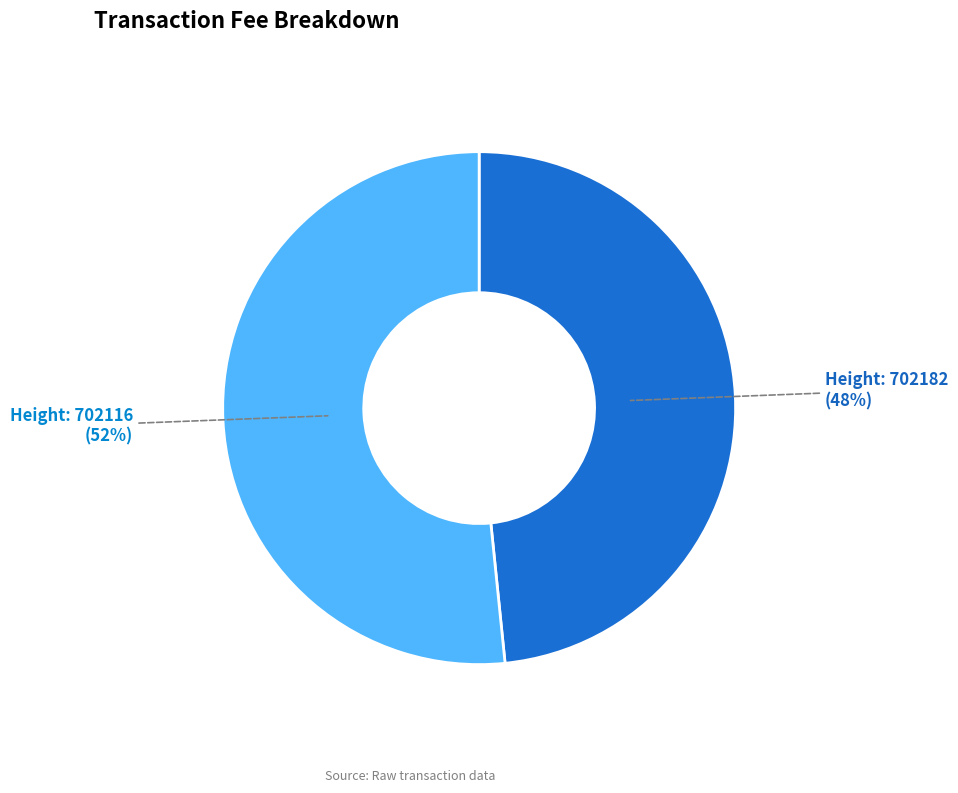

To the nearest percent, what percentage of the pie is Height: 702116 (52%)?

52%